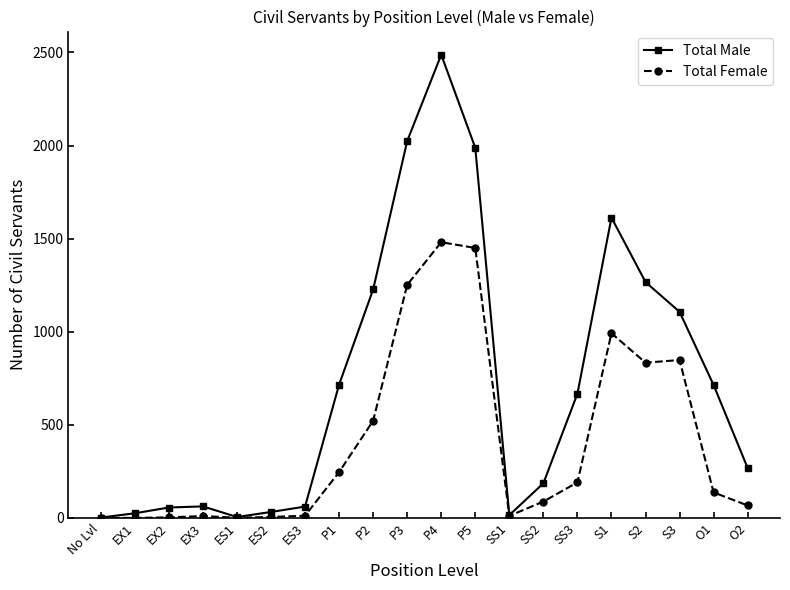

True or false: Total Female has more than 1 points higher than both neighbors.

True